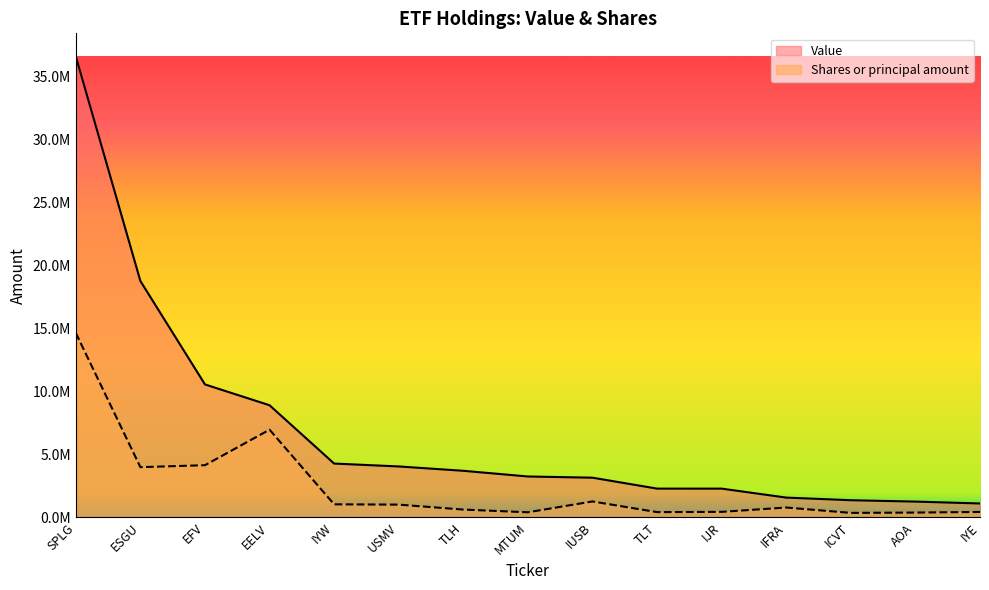

What is the value of the Shares or principal amount point at the 2nd from the left?

3984873.3